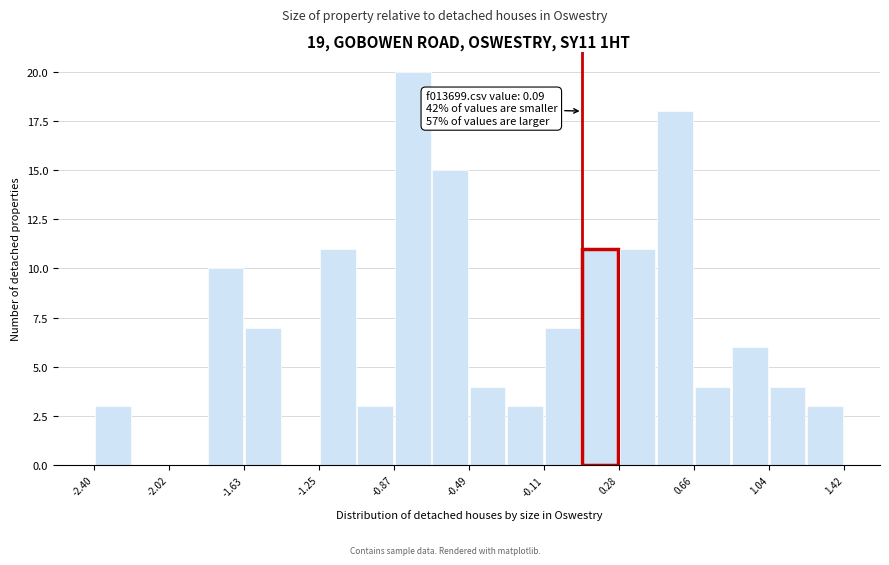

Read against the x-axis, roughly where is the centre of the tallest bar?

-0.75